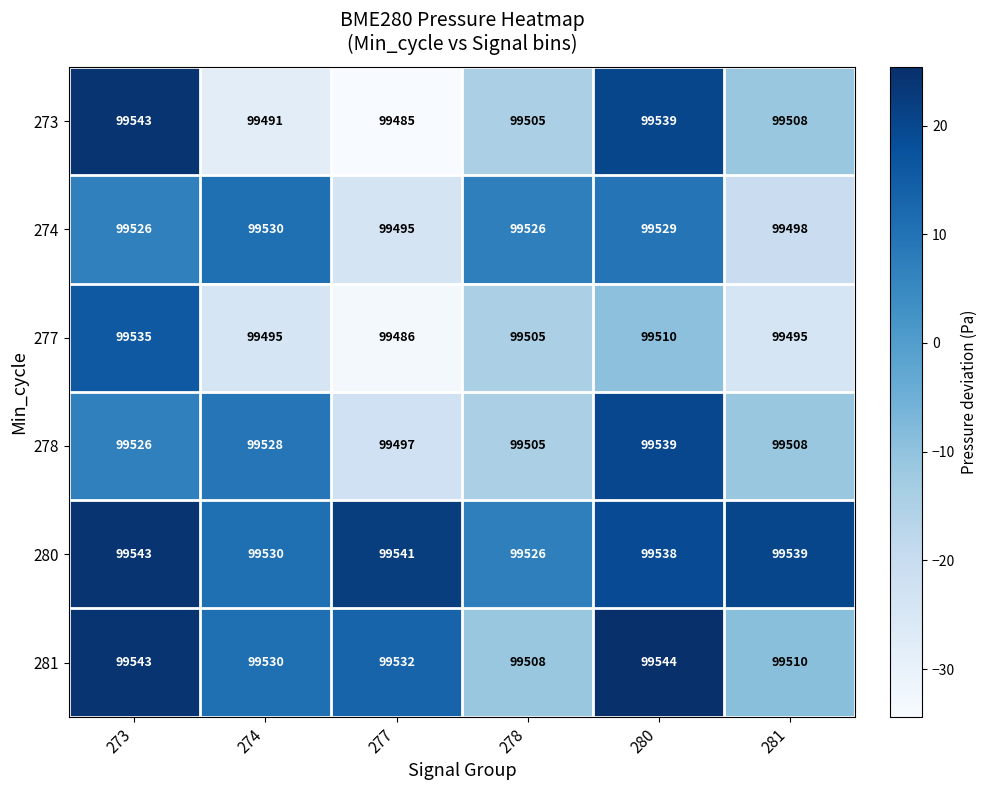

Which series has the largest total across all categories?

280